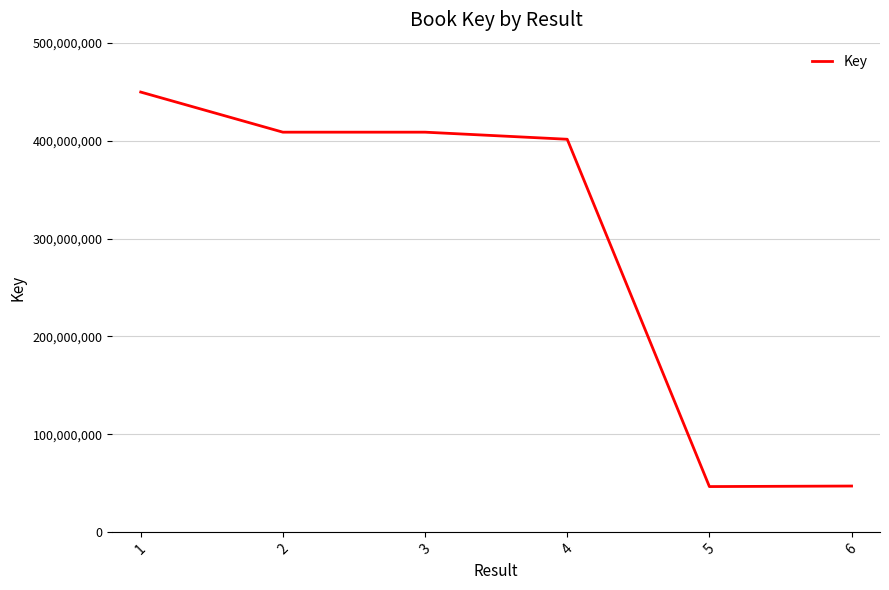

The value at 6 is 47280675. True or false?

True